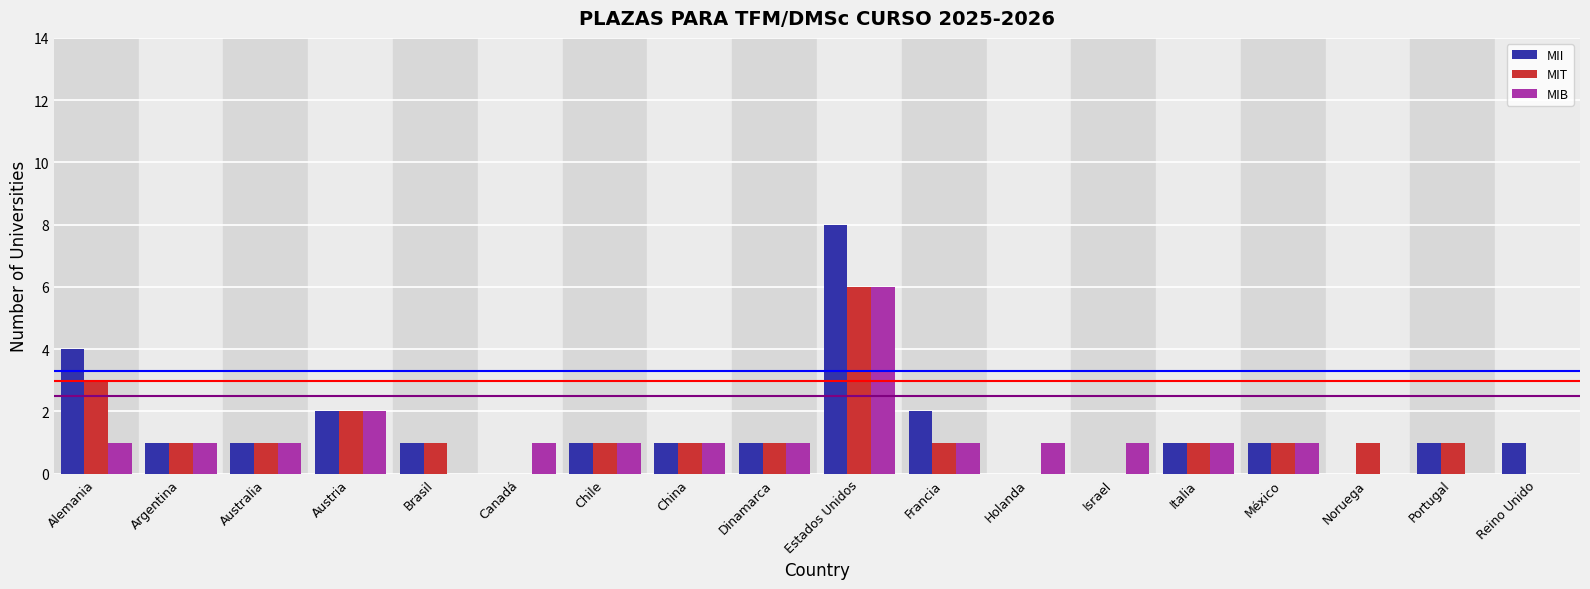

At which label does MIB reach its peak?

Estados Unidos